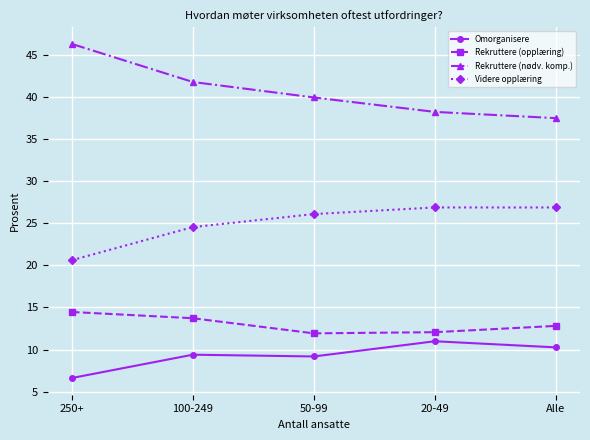

How many Rekruttere (opplæring) values are between 0 and 1?

5